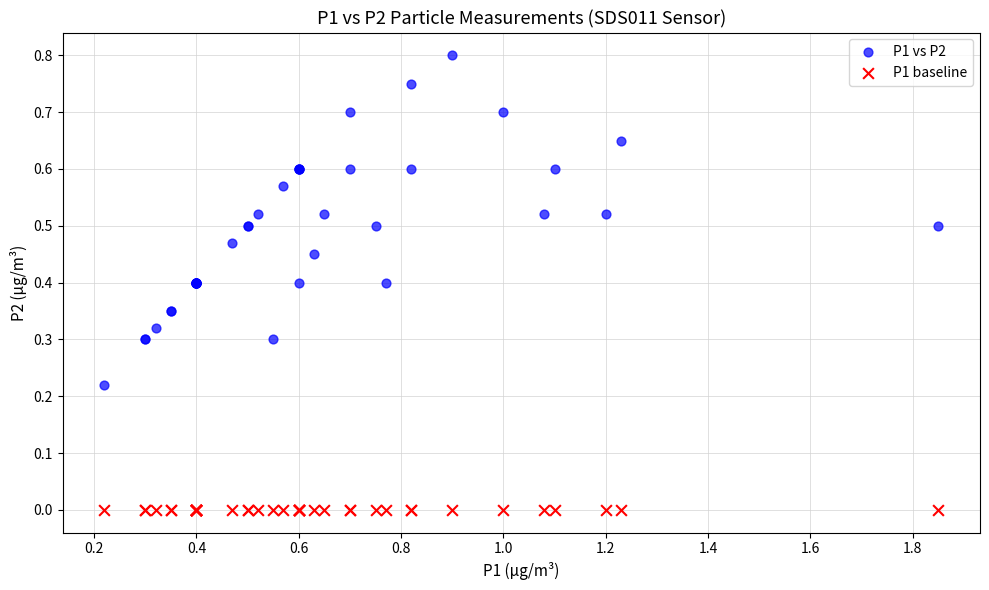

Which series contains the highest Y value?

P1 vs P2